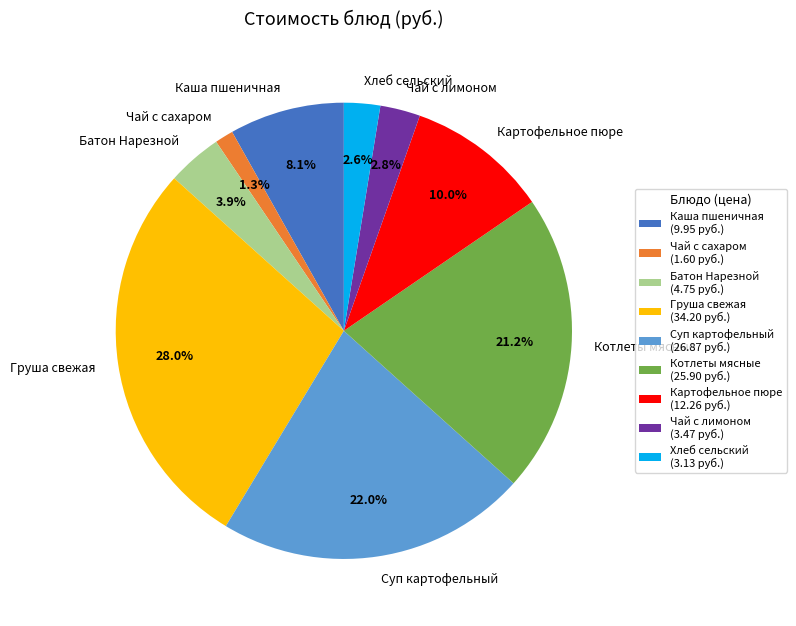

How much of the chart is everything except Чай с сахаром?

98.7%